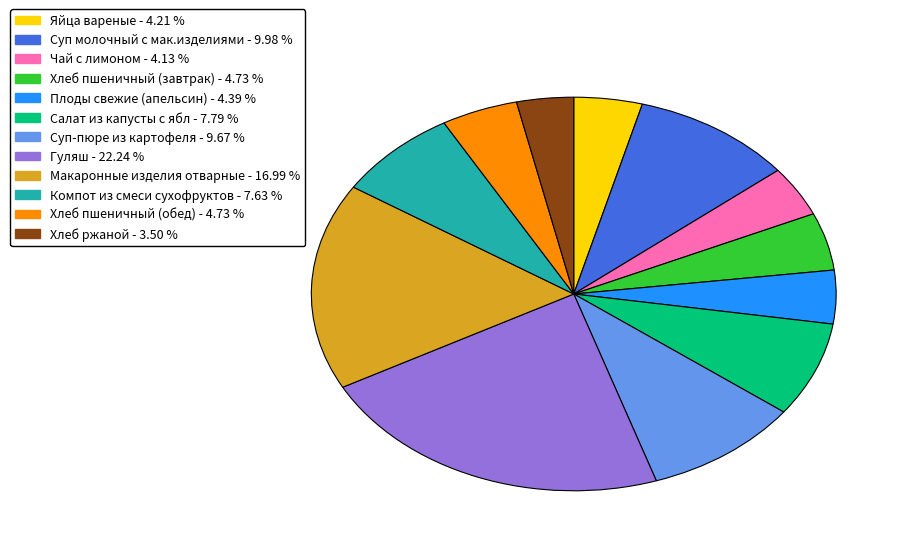

Is the sum of Суп молочный с мак.изделиями and Гуляш greater than half?

No